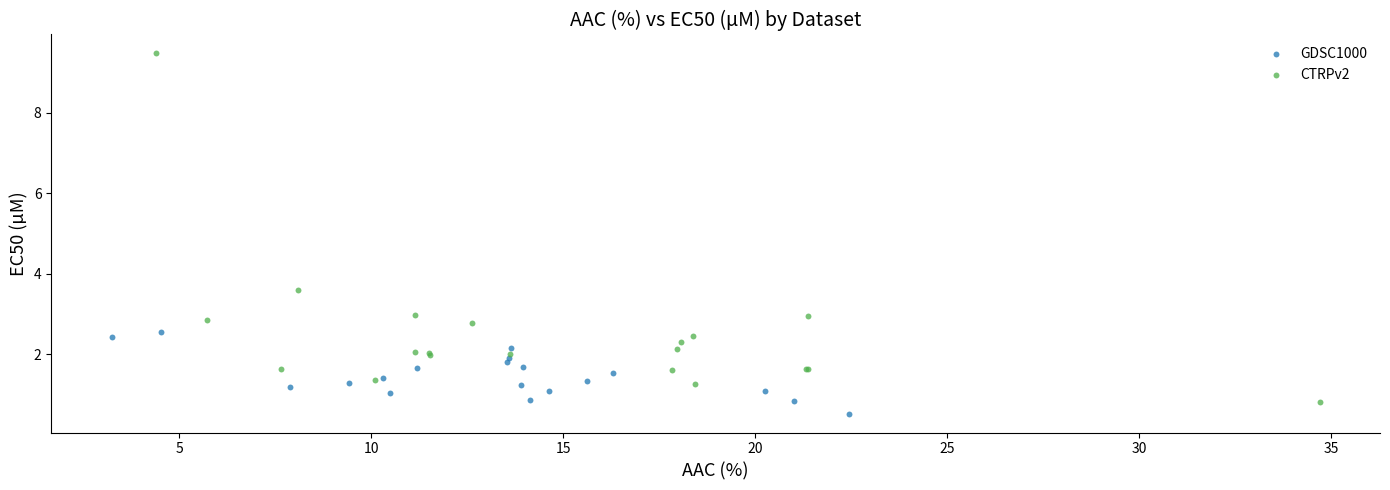

Which series has the largest Y range (max minus min)?

CTRPv2